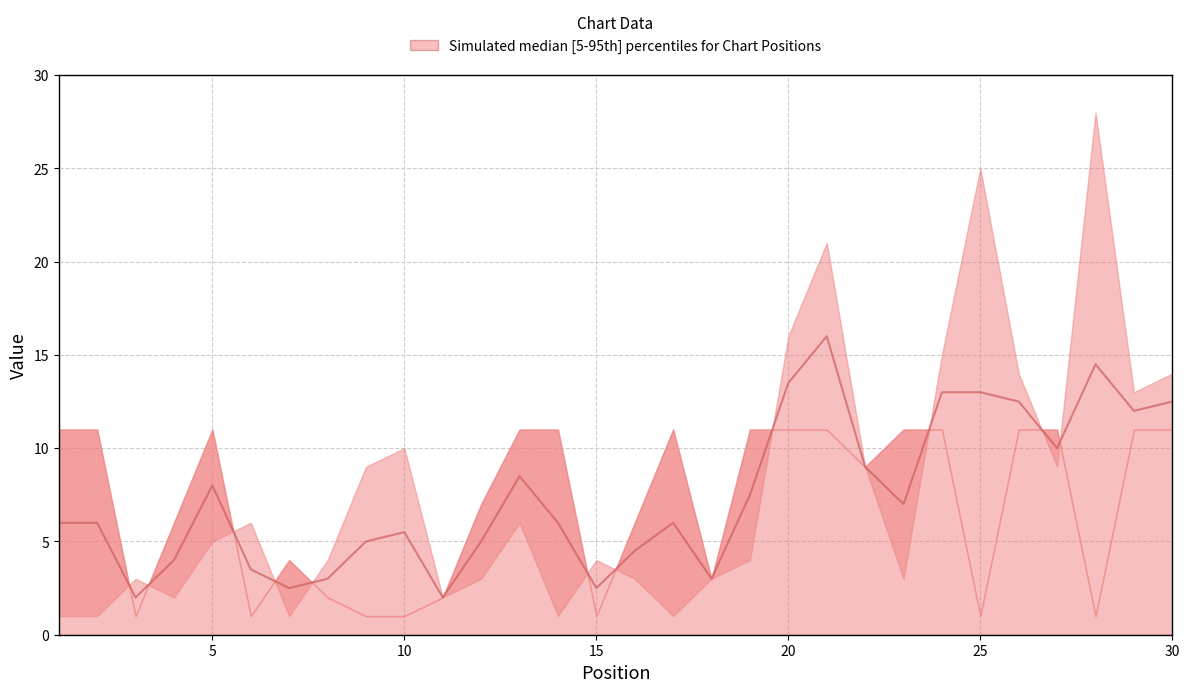

What is the value of the 27th point from the left?

10.0